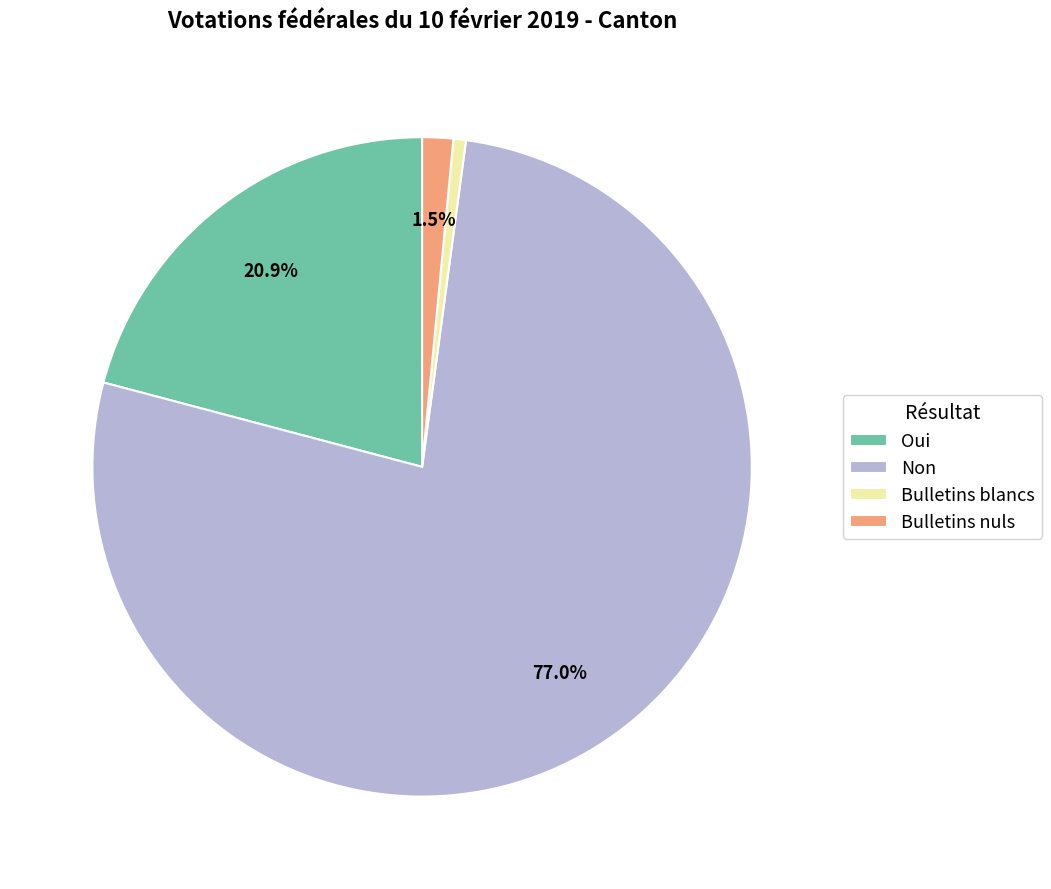

Approximately how many times larger is the value at Non compared to Bulletins blancs?

125.7